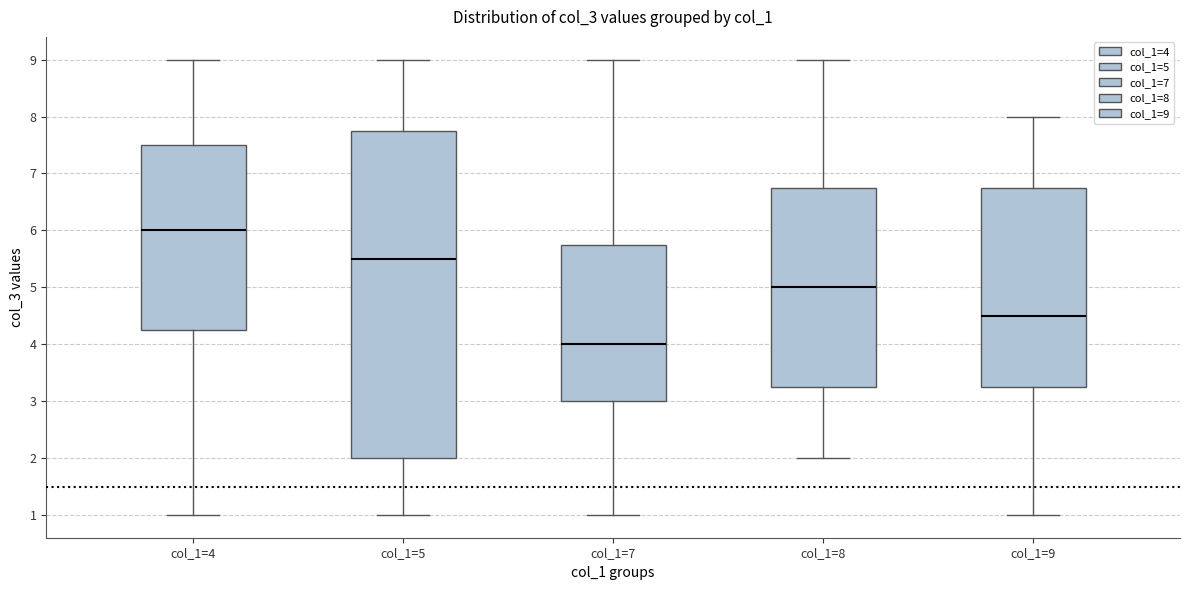

Reading left to right, transcribe this box plot: for each box, give where its median line is, the range the box spans, and where its two whiskers end, as read against the y-axis. The values are not printed on the chart, so give them approximately, as read against the axis.

col_1=4: median 6.0, box 4.3 to 7.5, whiskers 1.0 to 9.0
col_1=5: median 5.5, box 2.0 to 7.8, whiskers 1.0 to 9.0
col_1=7: median 4.0, box 3.0 to 5.8, whiskers 1.0 to 9.0
col_1=8: median 5.0, box 3.3 to 6.8, whiskers 2.0 to 9.0
col_1=9: median 4.5, box 3.3 to 6.8, whiskers 1.0 to 8.0